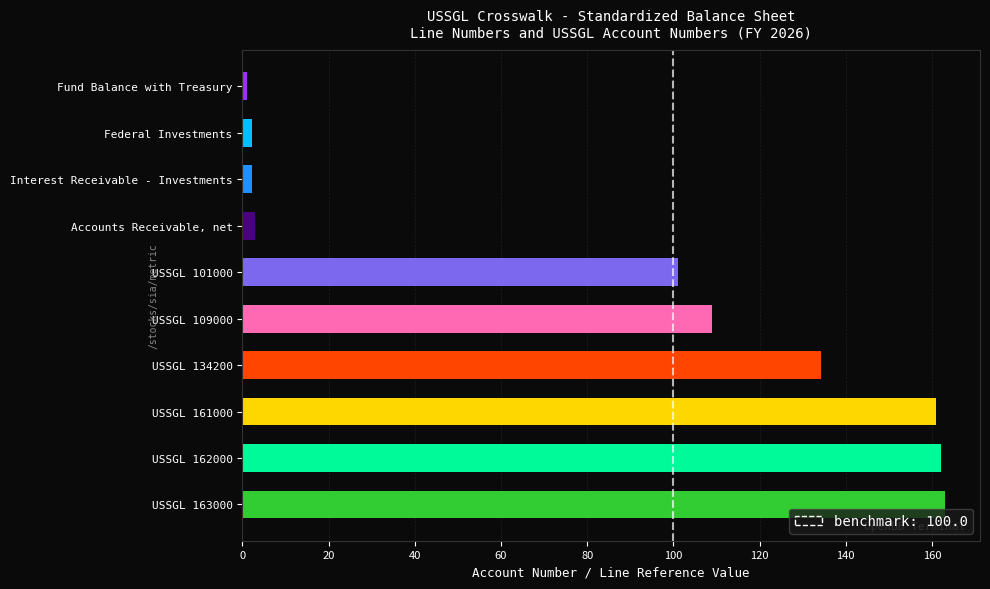

Count the number of categories in the chart.

10